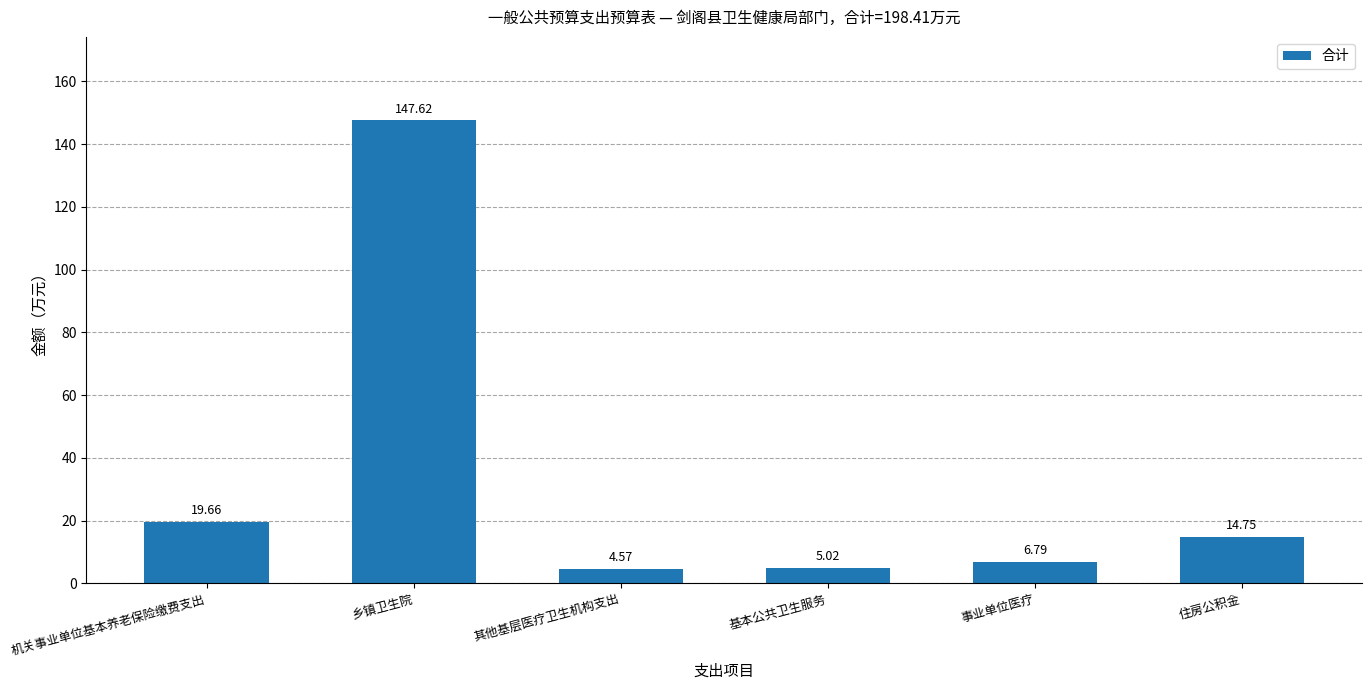

At which label is the value closest to 76?

机关事业单位基本养老保险缴费支出